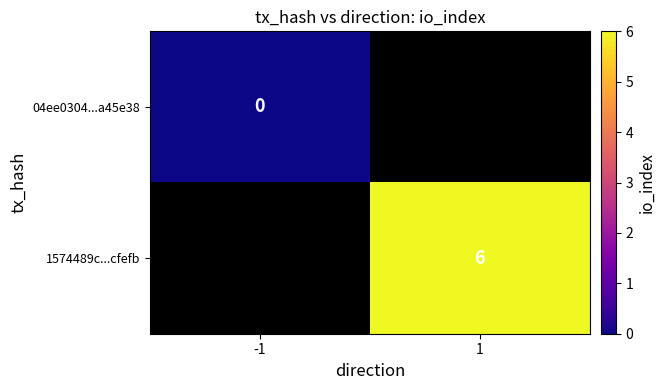

The 1574489c...cfefb series shows 6 at 1. True or false?

True